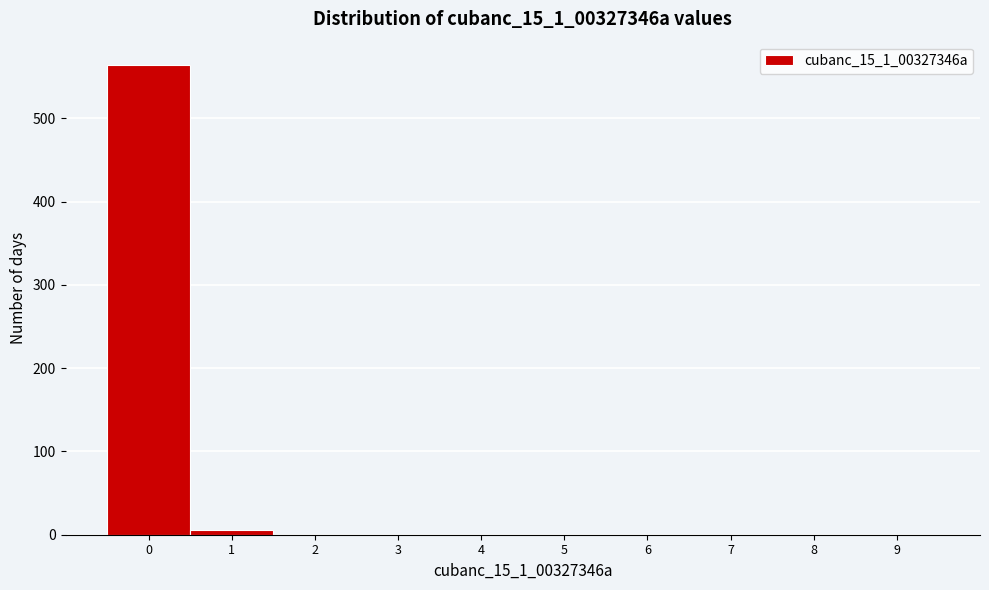

Reading left to right, extract all data points from this chart.

0=564	1=6	2=0	3=0	4=0	5=0	6=0	7=0	8=0	9=0